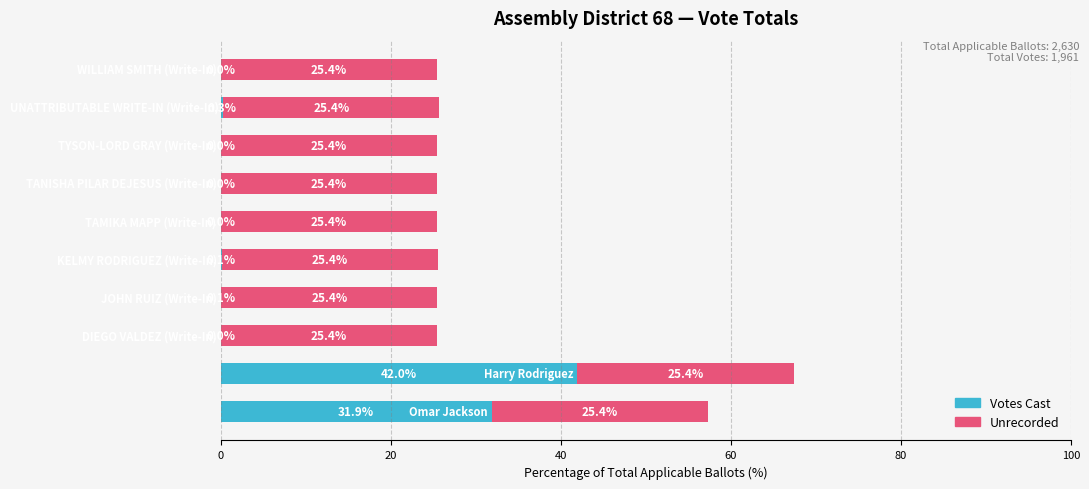

What is the maximum value for Votes Cast?

42.0